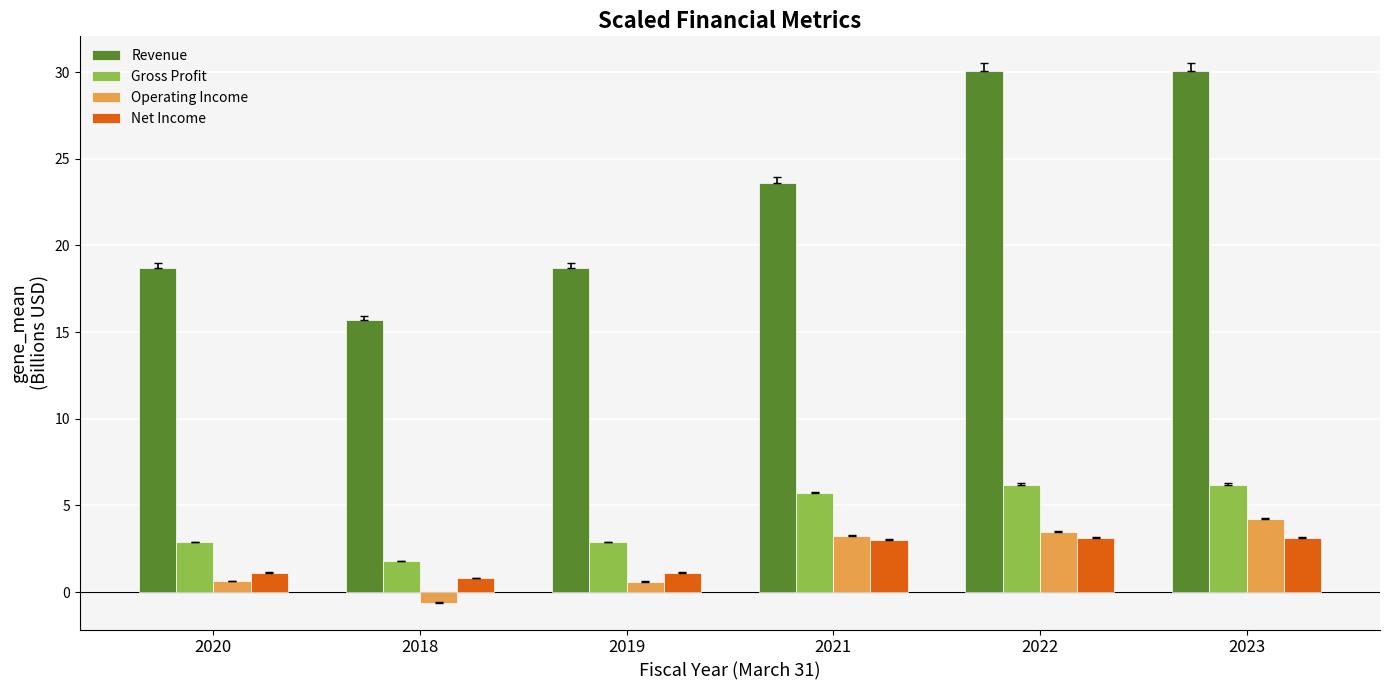

How many bars are there in total?

24